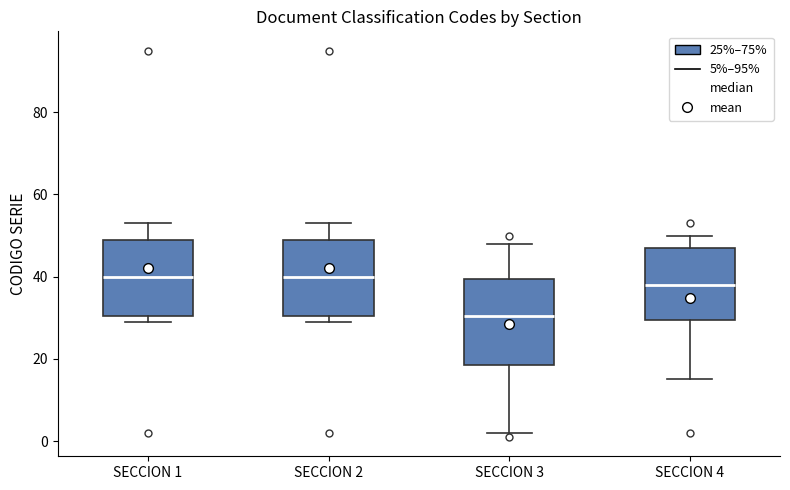

Reading left to right, transcribe this box plot: for each box, give where its median line is, the range the box spans, and where its two whiskers end, as read against the y-axis. The values are not printed on the chart, so give them approximately, as read against the axis.

SECCION 1: median 40, box 30 to 50, whiskers 30 (just below the box's lower edge) to 54
SECCION 2: median 40, box 30 to 50, whiskers 30 (just below the box's lower edge) to 54
SECCION 3: median 30, box 18 to 40, whiskers 2 to 48
SECCION 4: median 38, box 30 to 48, whiskers 16 to 50